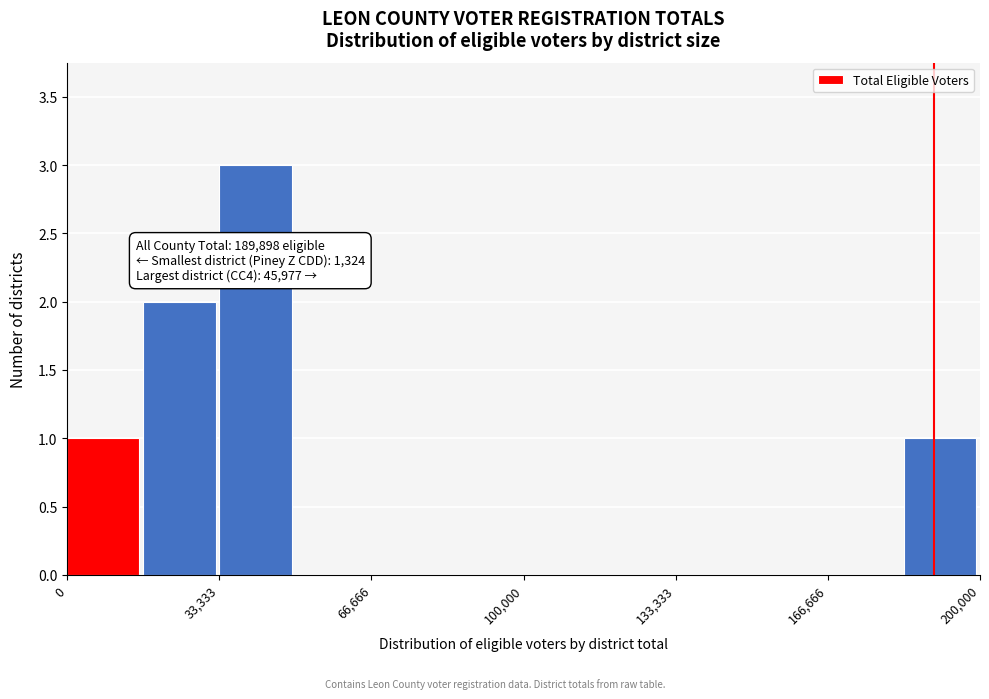

Around what value on the x-axis is the tallest bar? Give the approximate position of its centre, as read against the axis.

40000